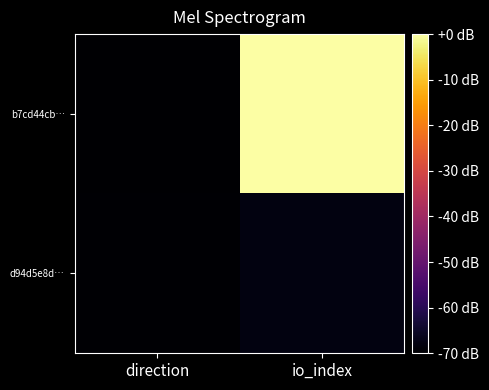

Rank the series at io_index from lowest to highest value.

d94d5e8d…, b7cd44cb…